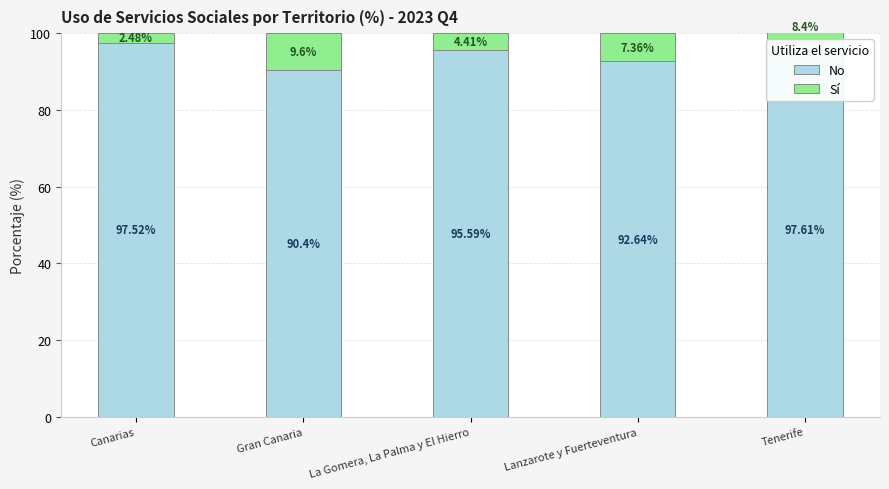

List the series in order of their overall mean, lowest first.

Sí, No